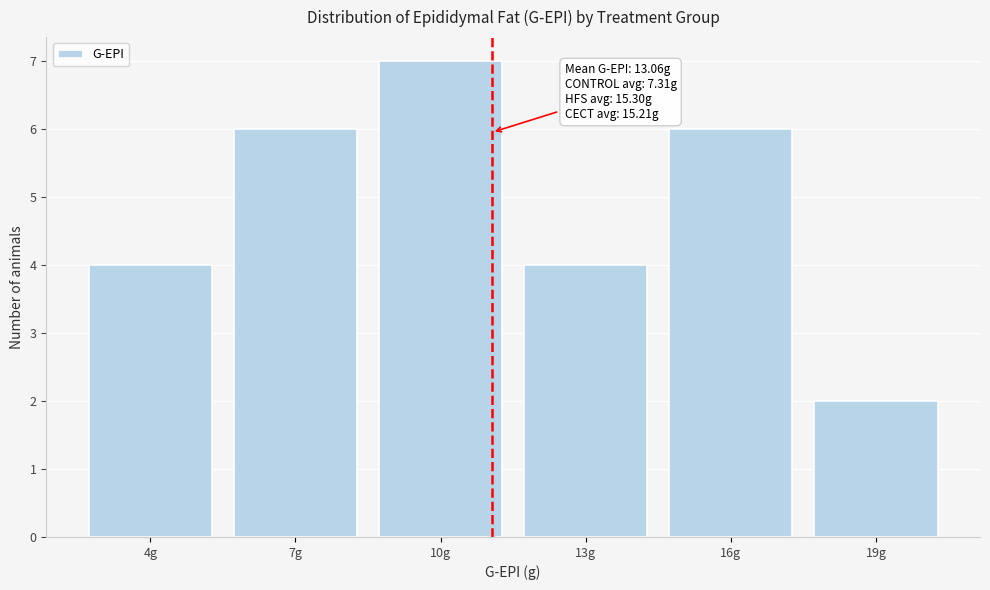

Reading left to right, extract all data points from this chart.

4g=4	7g=6	10g=7	13g=4	16g=6	19g=2